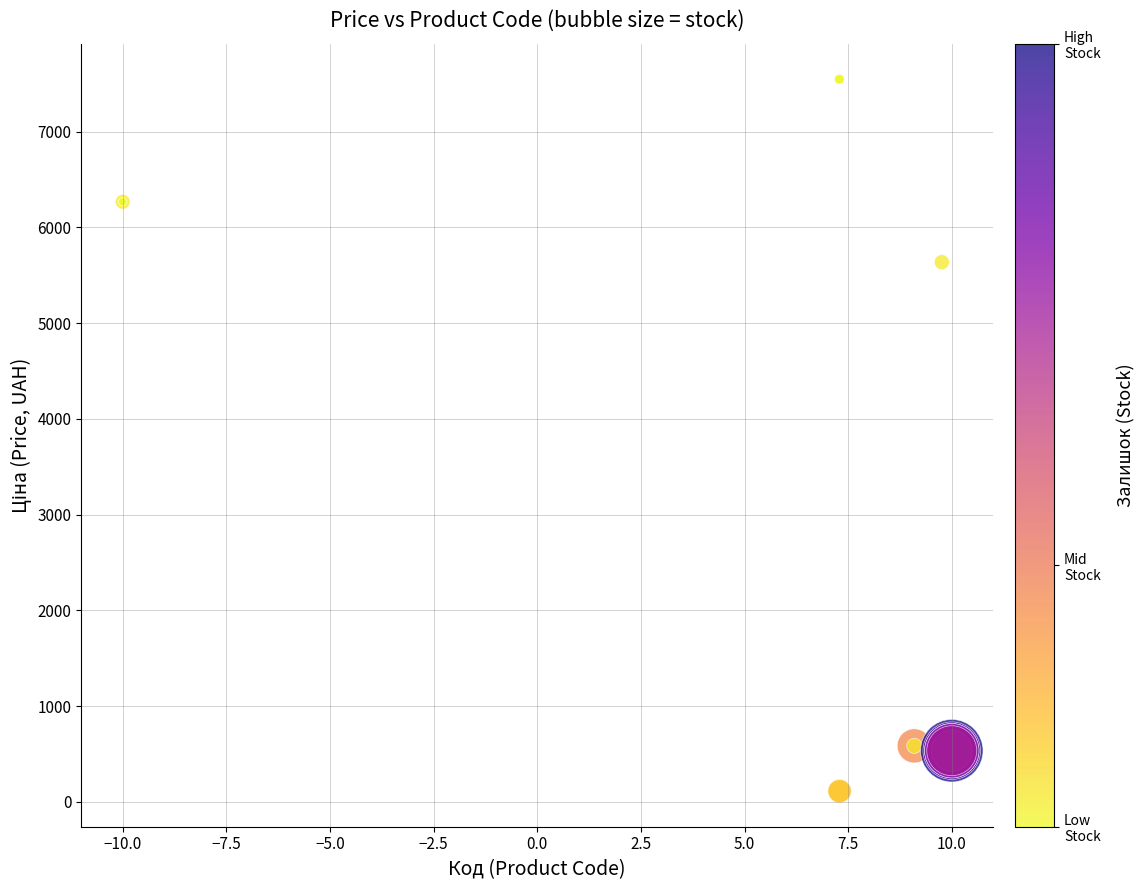

What Y value in the scatter plot is closest to 3829?

5636.0